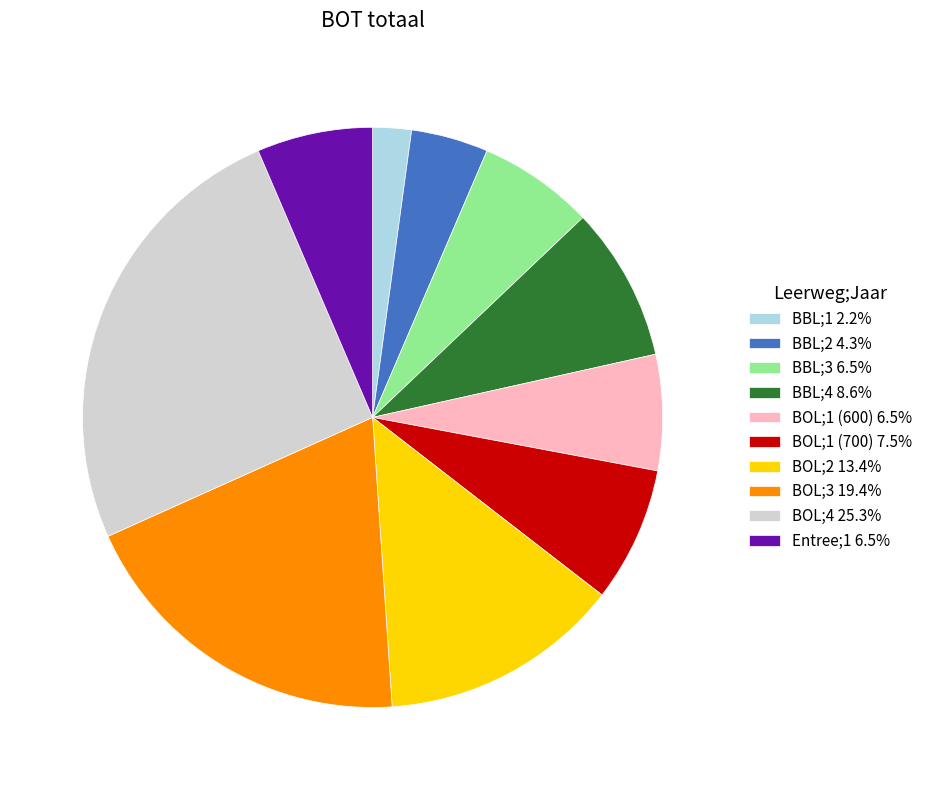

Approximately how many times larger is the value at BBL;4 8.6% compared to BOL;1 (600) 6.5%?

1.3